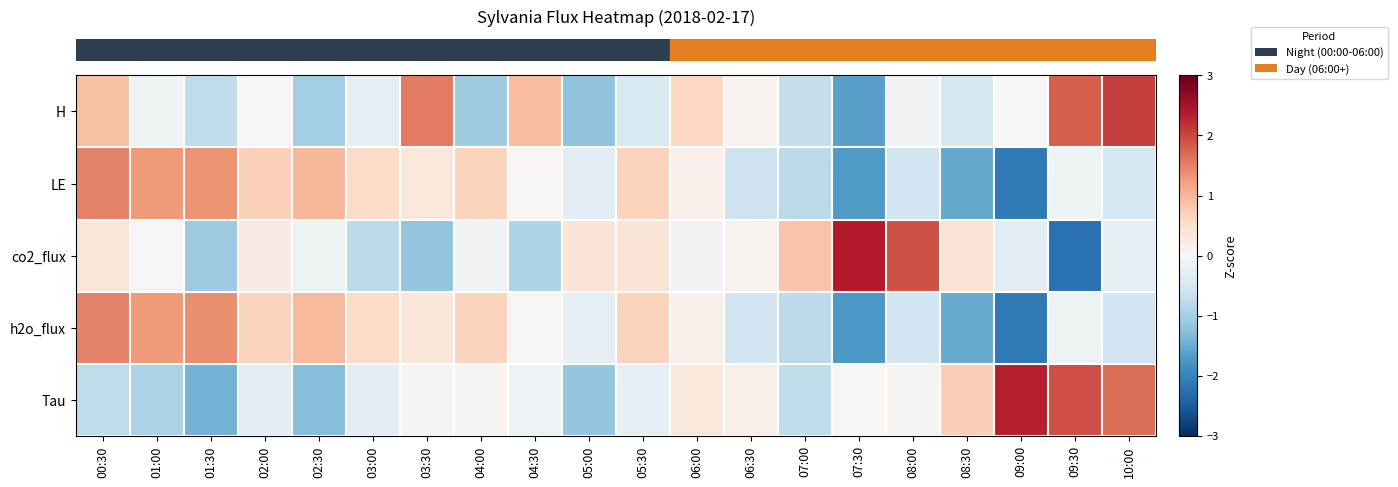

How many categories are shown in the chart?

20